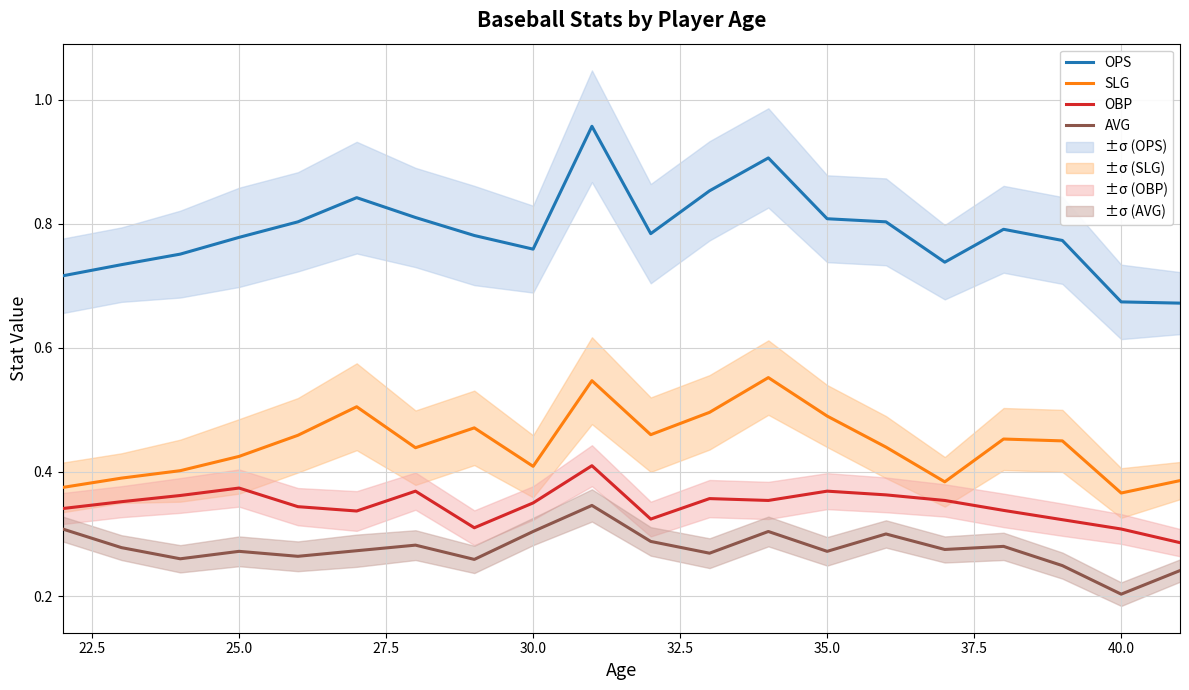

True or false: OPS and SLG cross at least once.

False